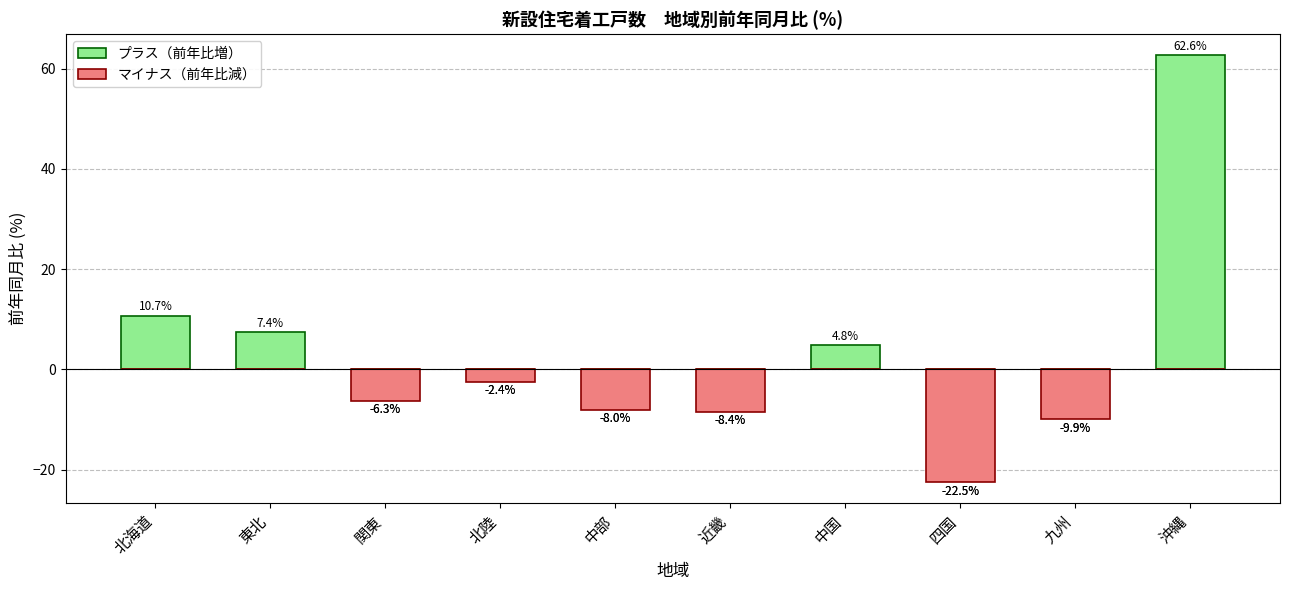

What position from the right is 北海道?

10